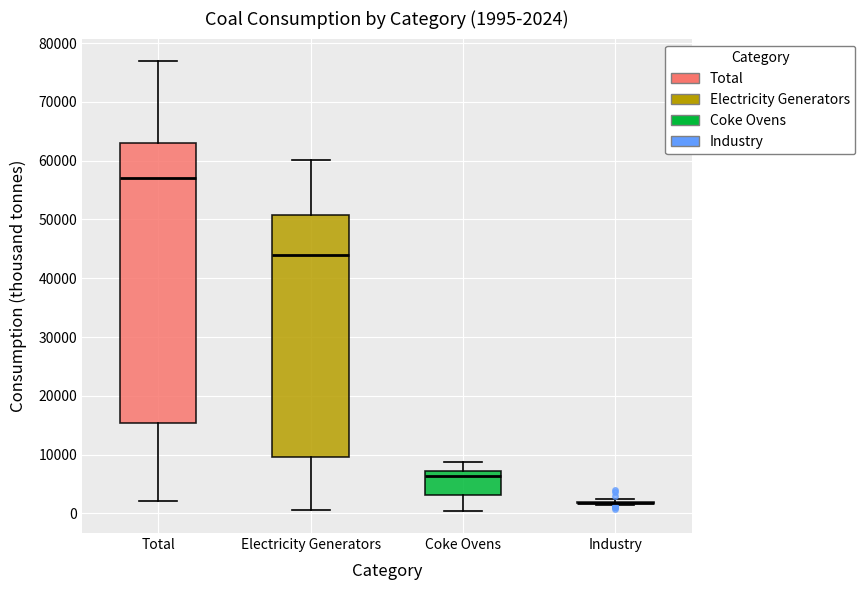

Which box is the tallest, from its lower edge to its upper edge?

Total